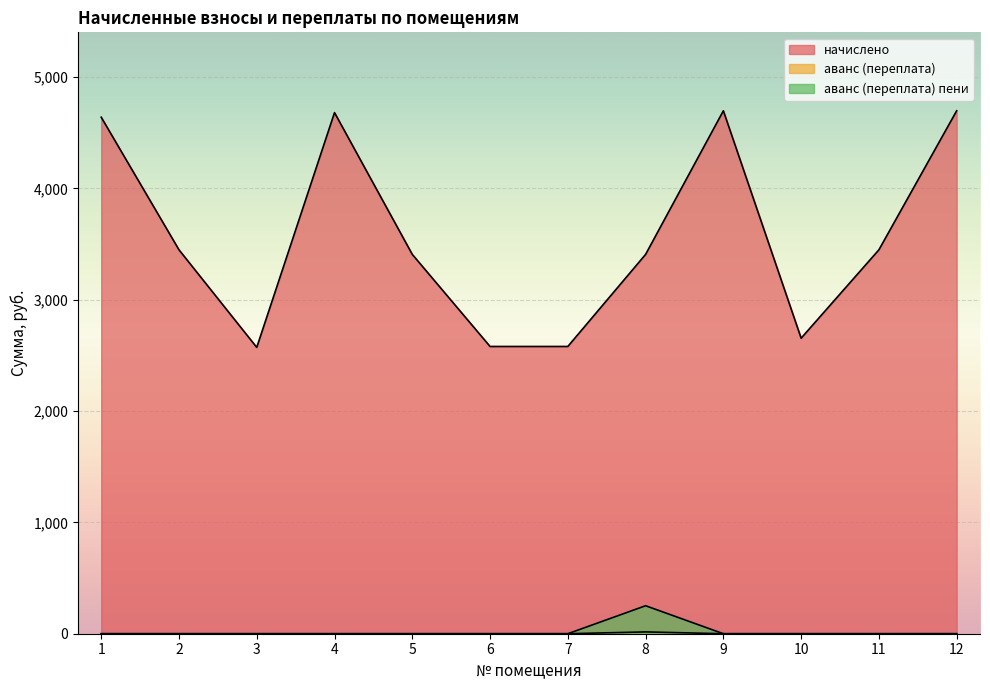

Is it true that начислено equals 2343.7 at 8?

False